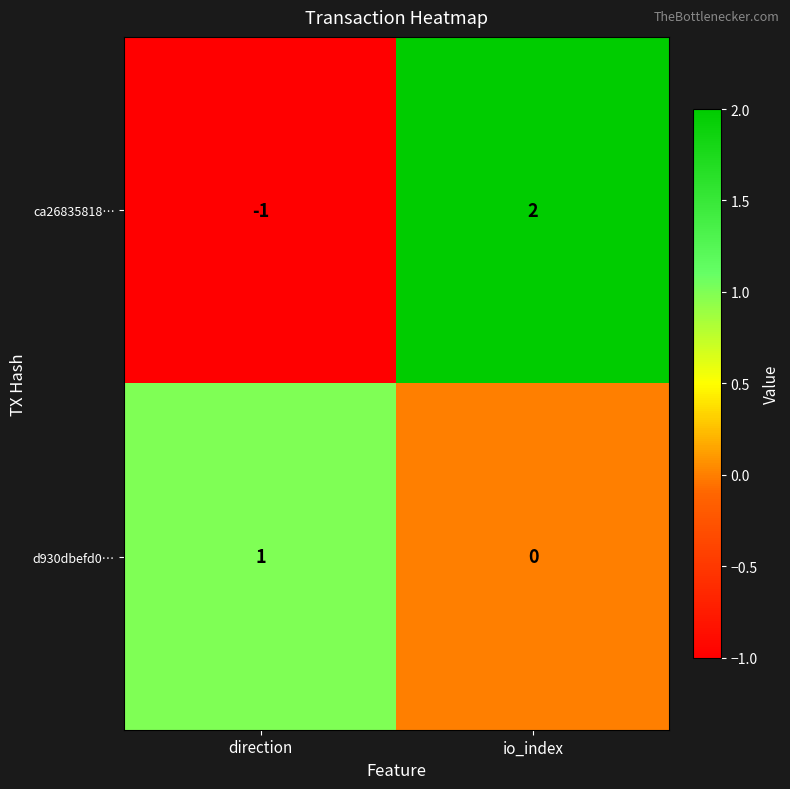

At which label does ca26835818… reach its peak?

io_index